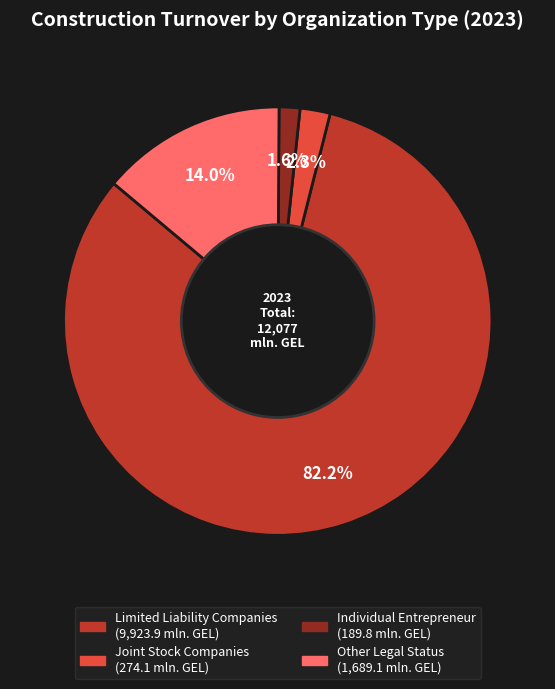

How many segments does this pie chart have?

4